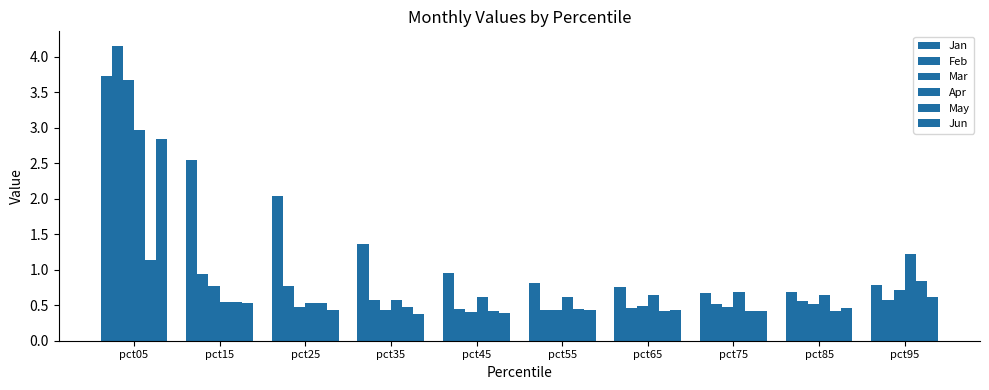

Reading right to left, list all the values displayed in this chart.

Jan: pct95=0.8	pct85=0.7	pct75=0.7	pct65=0.8	pct55=0.8	pct45=1.0	pct35=1.4	pct25=2.0	pct15=2.5	pct05=3.7
Feb: pct95=0.6	pct85=0.6	pct75=0.5	pct65=0.5	pct55=0.4	pct45=0.4	pct35=0.6	pct25=0.8	pct15=0.9	pct05=4.2
Mar: pct95=0.7	pct85=0.5	pct75=0.5	pct65=0.5	pct55=0.4	pct45=0.4	pct35=0.4	pct25=0.5	pct15=0.8	pct05=3.7
Apr: pct95=1.2	pct85=0.7	pct75=0.7	pct65=0.6	pct55=0.6	pct45=0.6	pct35=0.6	pct25=0.5	pct15=0.6	pct05=3.0
May: pct95=0.8	pct85=0.4	pct75=0.4	pct65=0.4	pct55=0.4	pct45=0.4	pct35=0.5	pct25=0.5	pct15=0.5	pct05=1.1
Jun: pct95=0.6	pct85=0.5	pct75=0.4	pct65=0.4	pct55=0.4	pct45=0.4	pct35=0.4	pct25=0.4	pct15=0.5	pct05=2.8